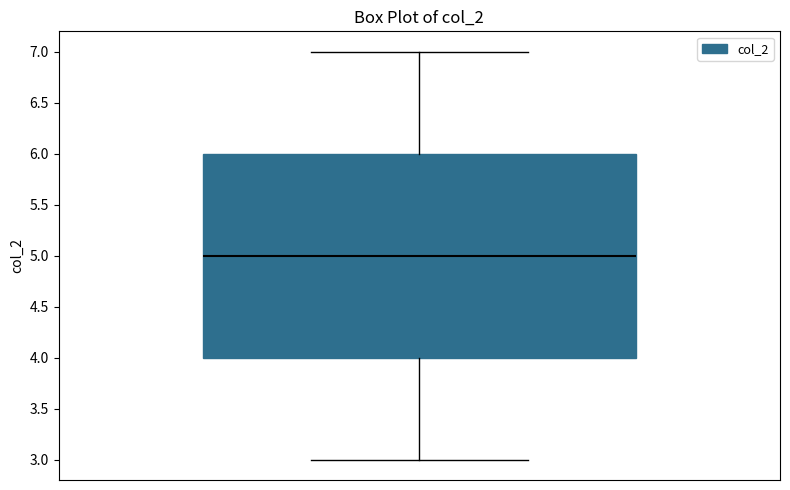

Read this box plot against the y-axis: the position of the median line, the range covered by the box, and the ends of both whiskers. The values are not printed on the chart, so give them approximately, as read against the axis.

median 5, box 4 to 6, whiskers 3 to 7